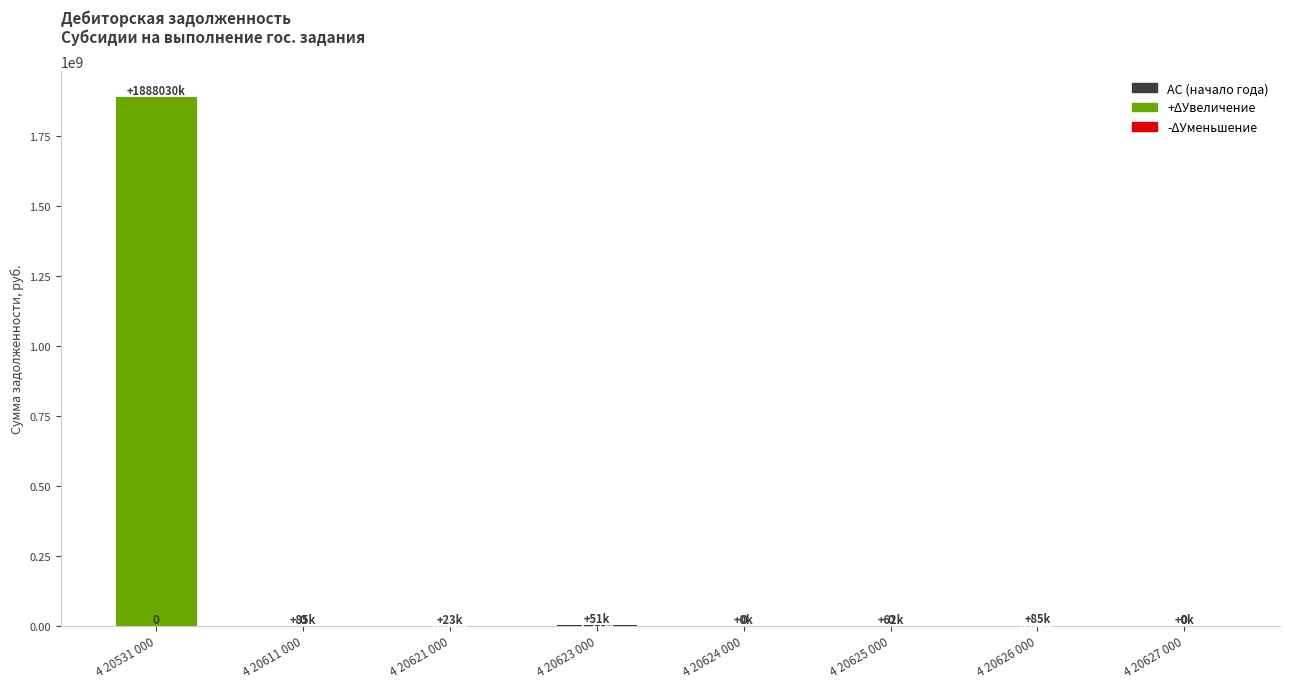

At which category is the sum across all series the highest?

4 20531 000